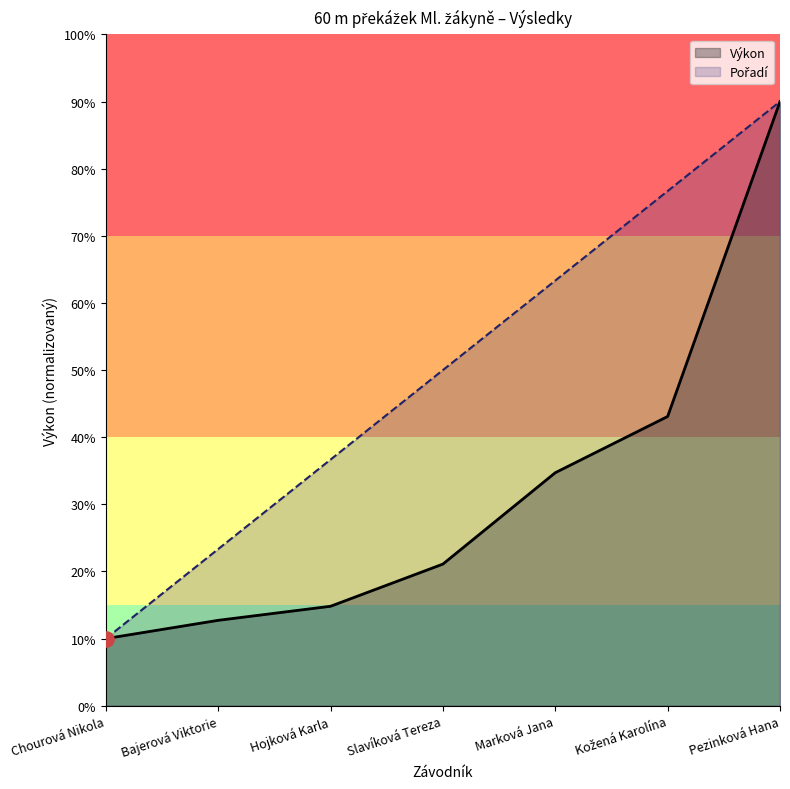

At how many categories does at least one series exceed 5?

3